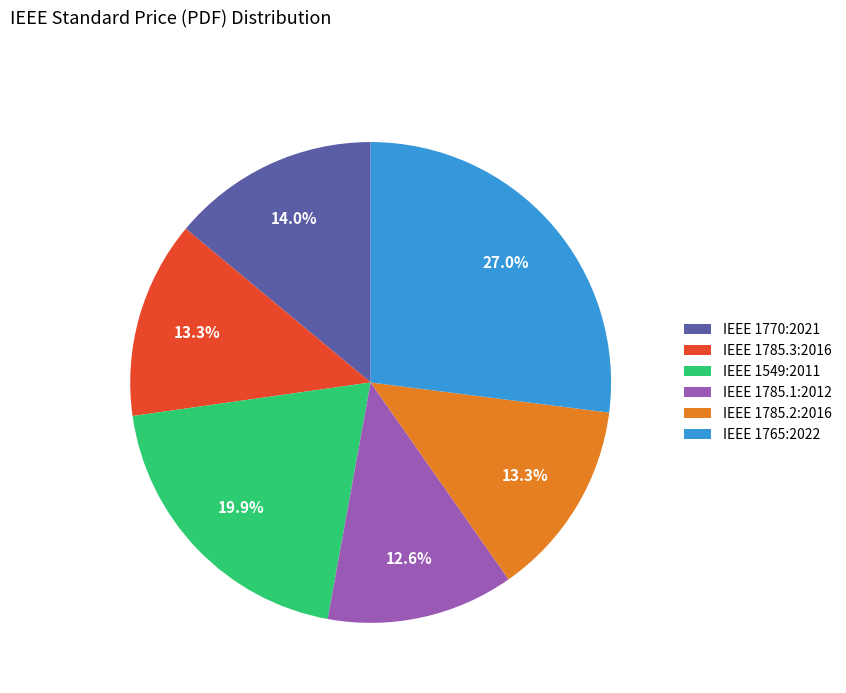

Which category has the smallest portion of the pie?

IEEE 1785.1:2012